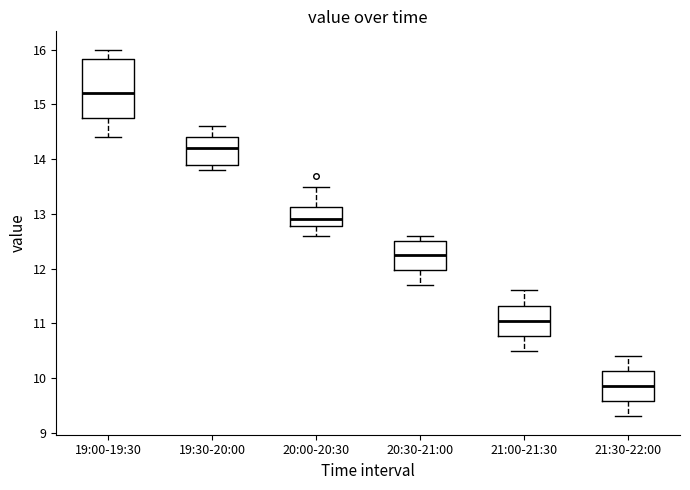

Reading left to right, read every box against the y-axis: the position of its median line, the range the box covers, and the ends of its whiskers. The values are not printed on the chart, so give them approximately, as read against the axis.

19:00-19:30: median 15.2, box 14.8 to 15.8, whiskers 14.4 to 16.0
19:30-20:00: median 14.2, box 13.9 to 14.4, whiskers 13.8 to 14.6
20:00-20:30: median 12.9, box 12.8 to 13.1, whiskers 12.6 to 13.5
20:30-21:00: median 12.3, box 12.0 to 12.5, whiskers 11.7 to 12.6
21:00-21:30: median 11.1, box 10.8 to 11.3, whiskers 10.5 to 11.6
21:30-22:00: median 9.9, box 9.6 to 10.1, whiskers 9.3 to 10.4